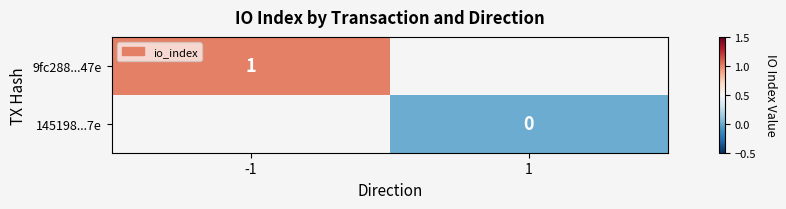

Is it true that 9fc288...47e equals 1.4 at -1?

False